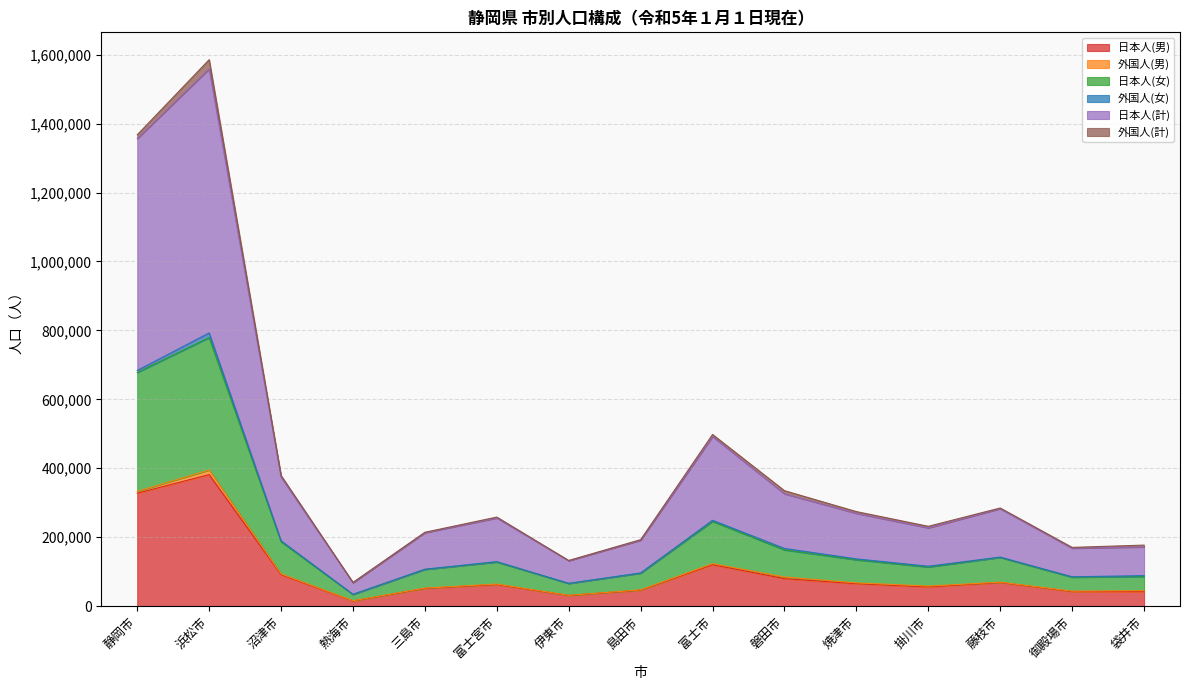

Does the chart have visible grid lines?

Yes